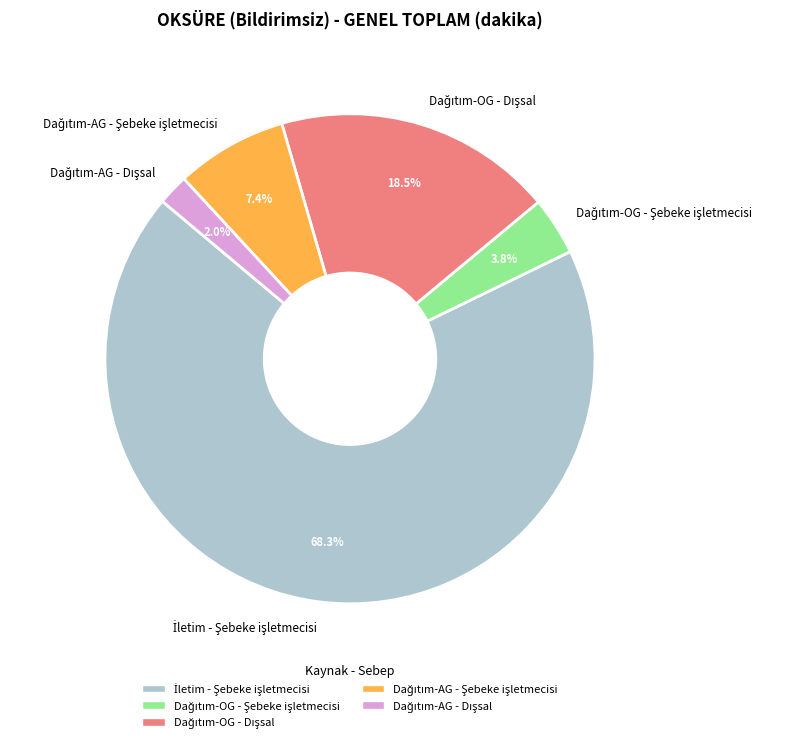

Is there any slice that represents more than half of the pie?

Yes